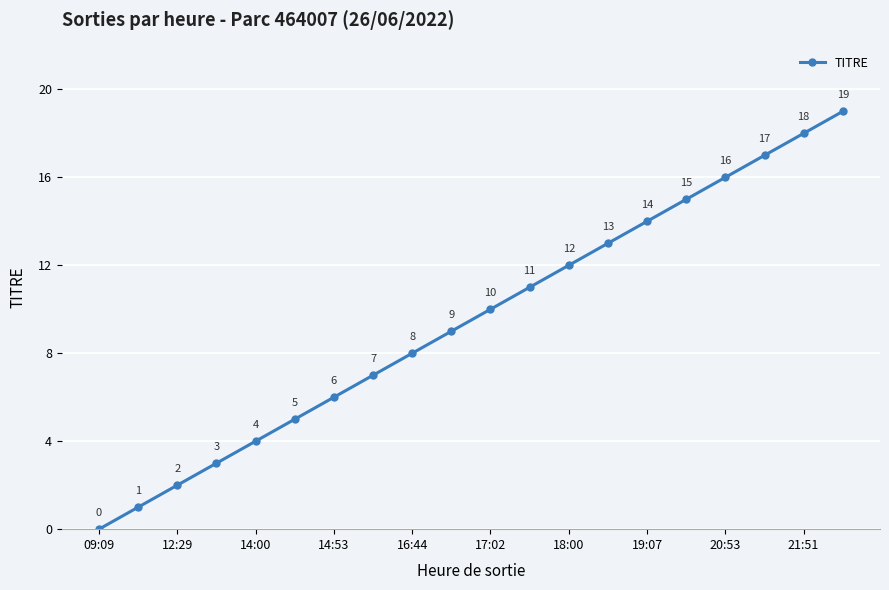

What is the value of the 12th point from the left?

11